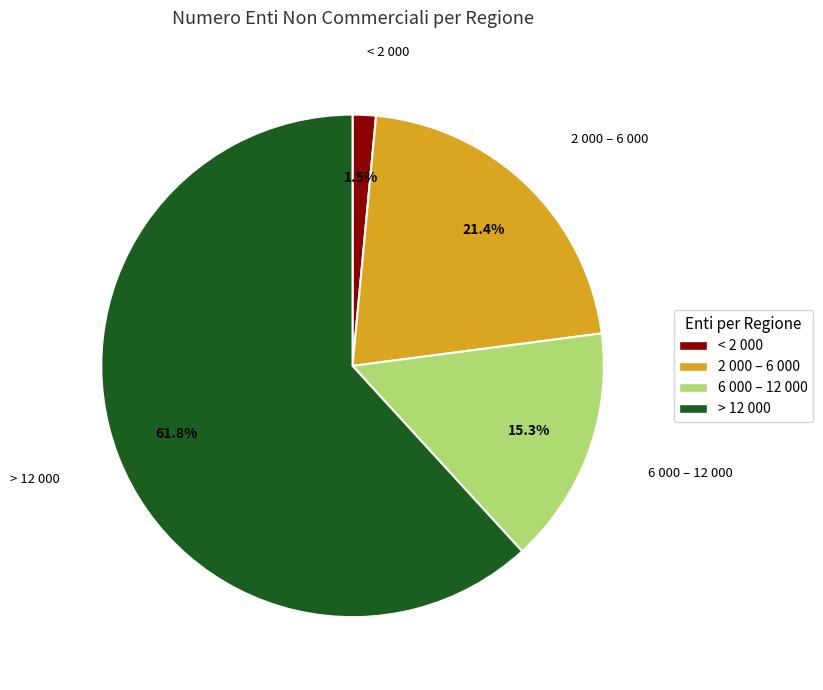

Is there a majority slice in this chart?

Yes